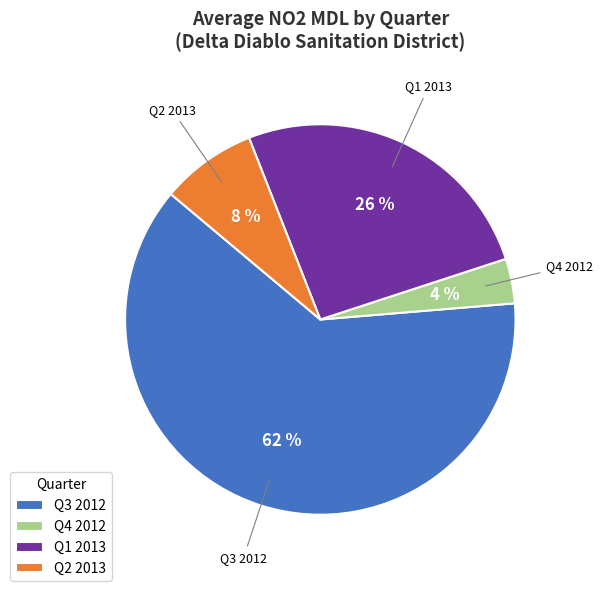

Combined, do Q3 2012 and Q4 2012 account for over 50%?

Yes